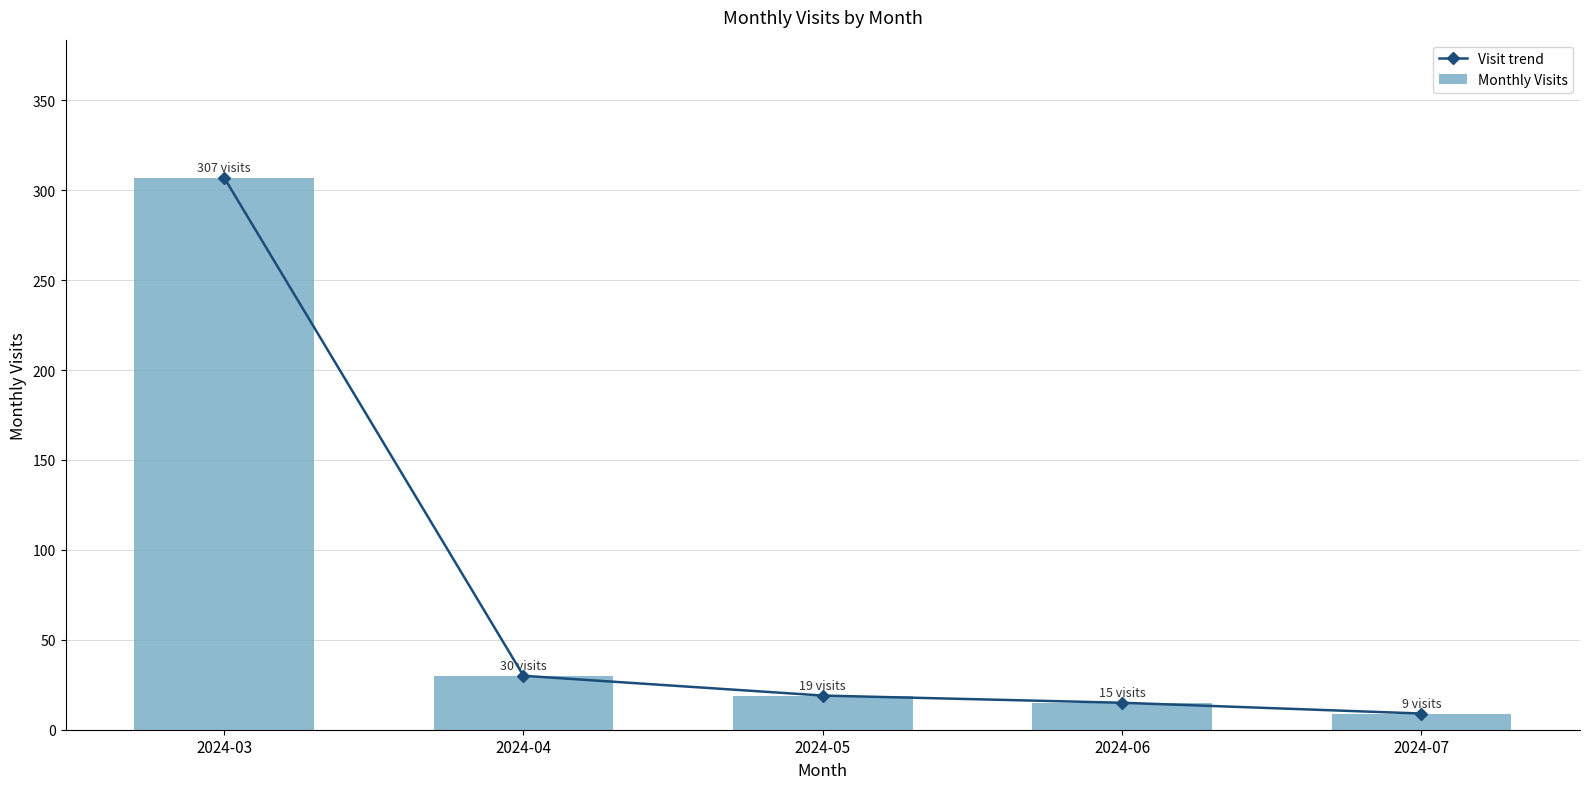

How many values in the Visit trend series are below 19?

2